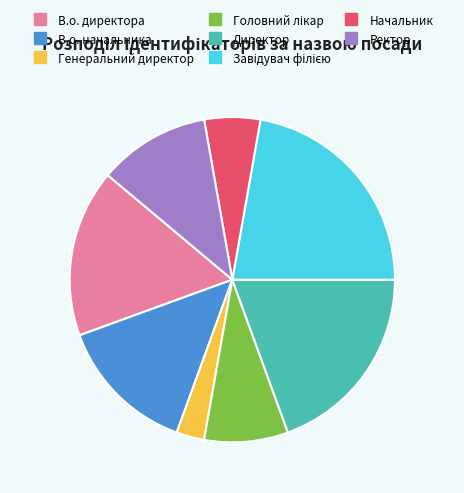

Does any single category account for the majority?

No